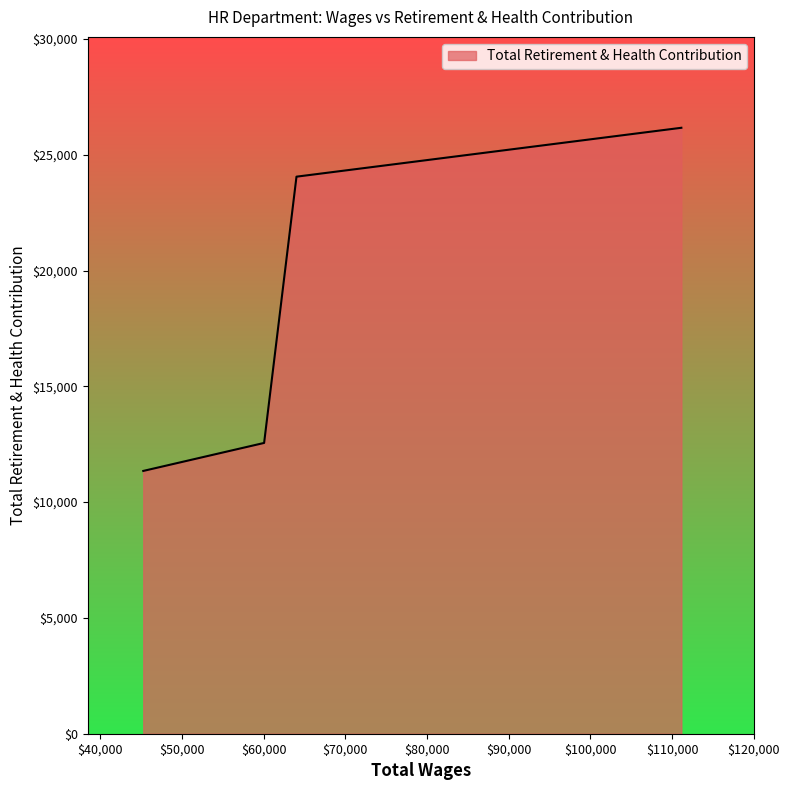

What is the difference between the second highest and minimum values?

12706